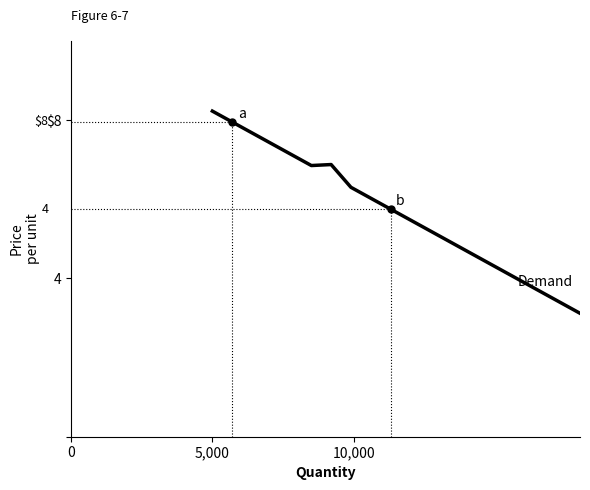

Does the chart have visible grid lines?

No